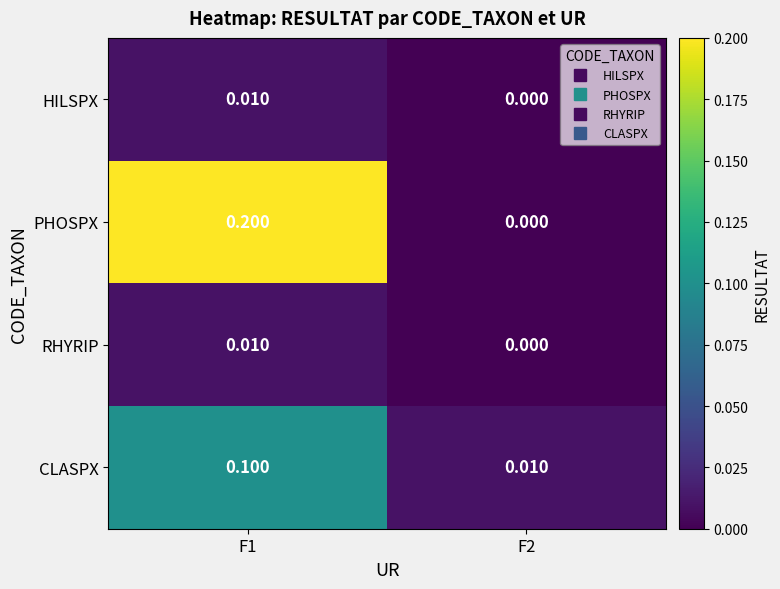

Which series has the largest total across all categories?

PHOSPX